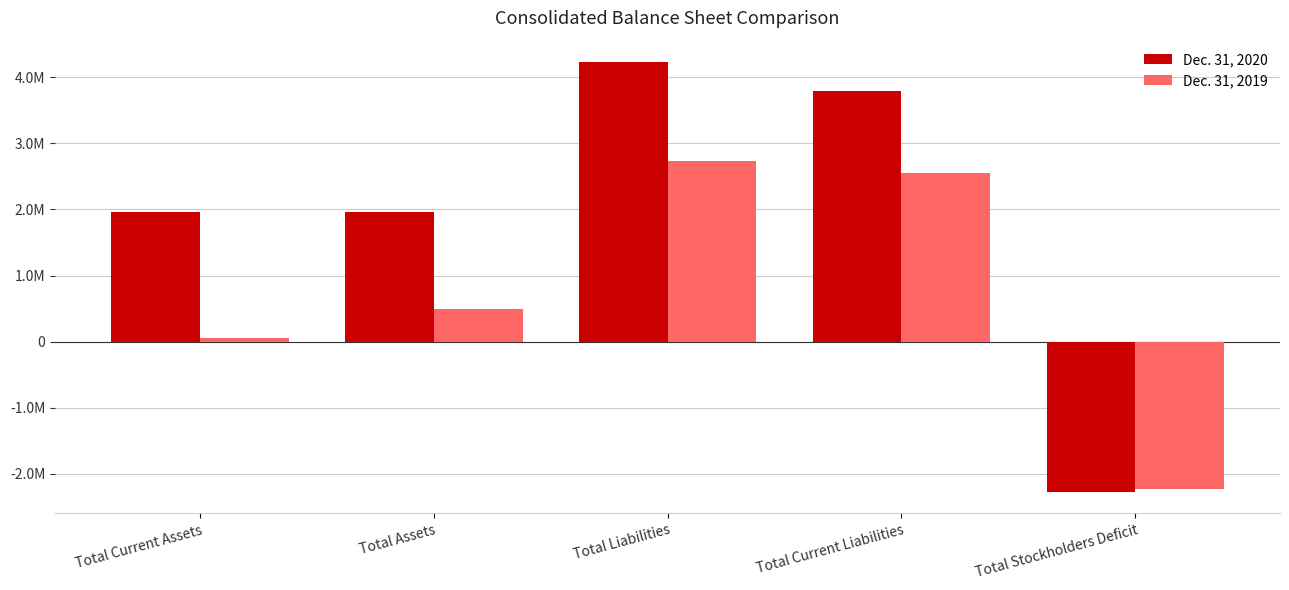

At which category does the chart reach its peak across all series?

Total Liabilities